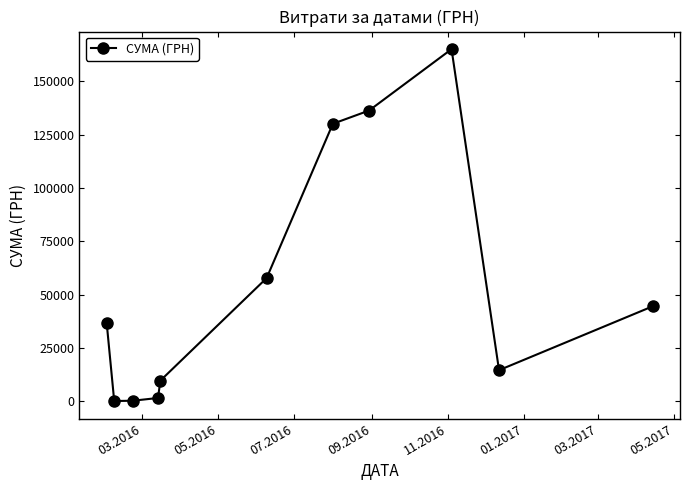

True or false: there are more than 2 points higher than both neighbors.

False